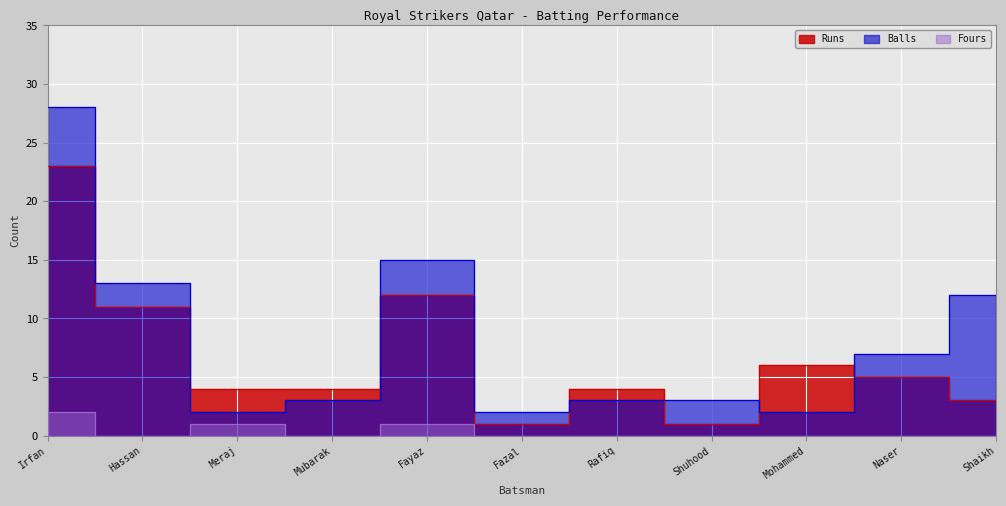

What position from the left is Shuhood?

8